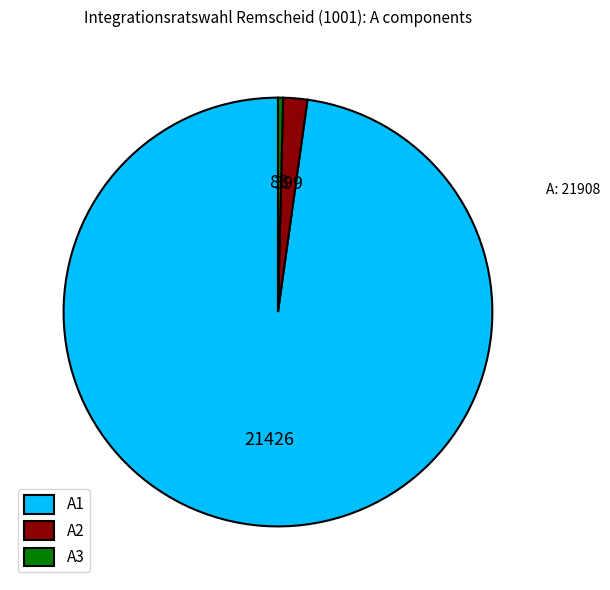

True or false: A1 accounts for 88% of the total.

False